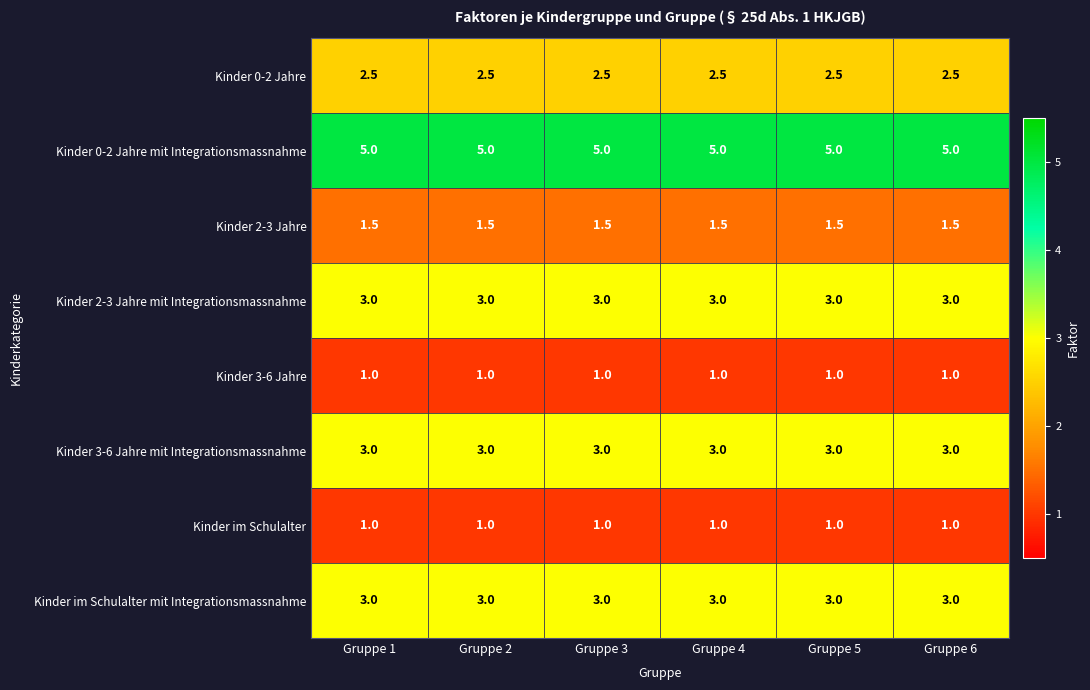

What is the difference between the highest and lowest values at Gruppe 3?

4.0